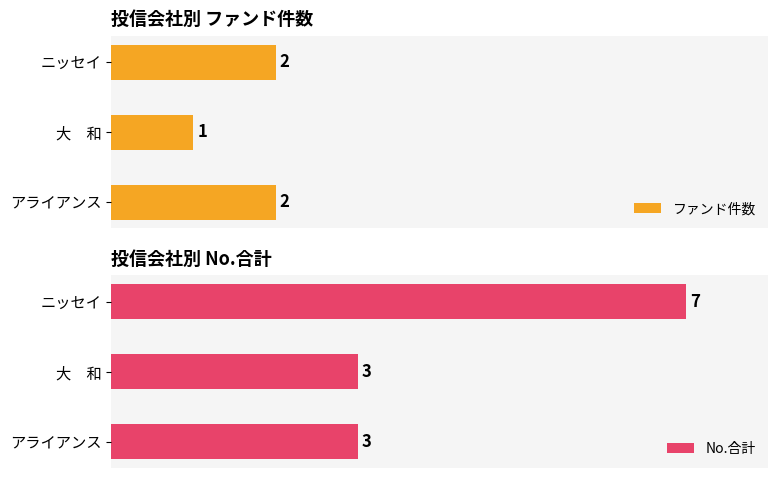

The value of ファンド件数 at ニッセイ is 1. True or false?

False